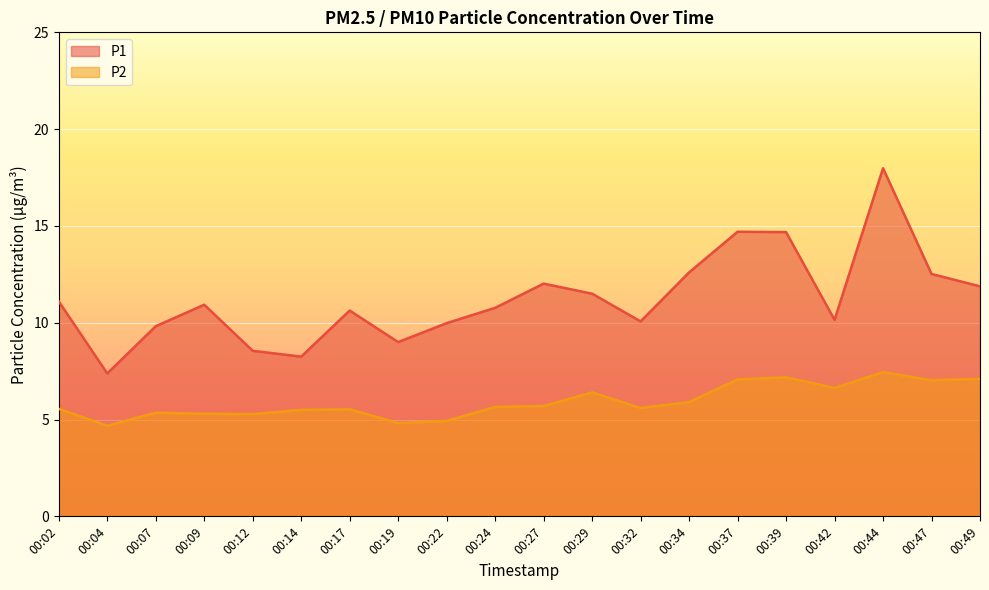

How many data points in P2 are less than 5?

3